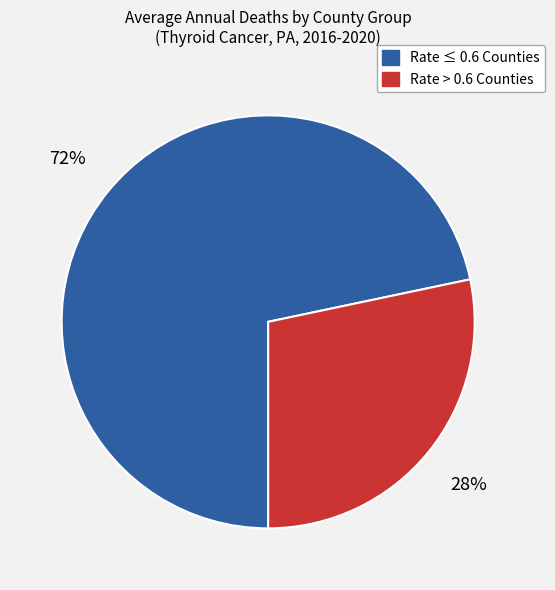

To the nearest percent, what is the average slice percentage?

50%